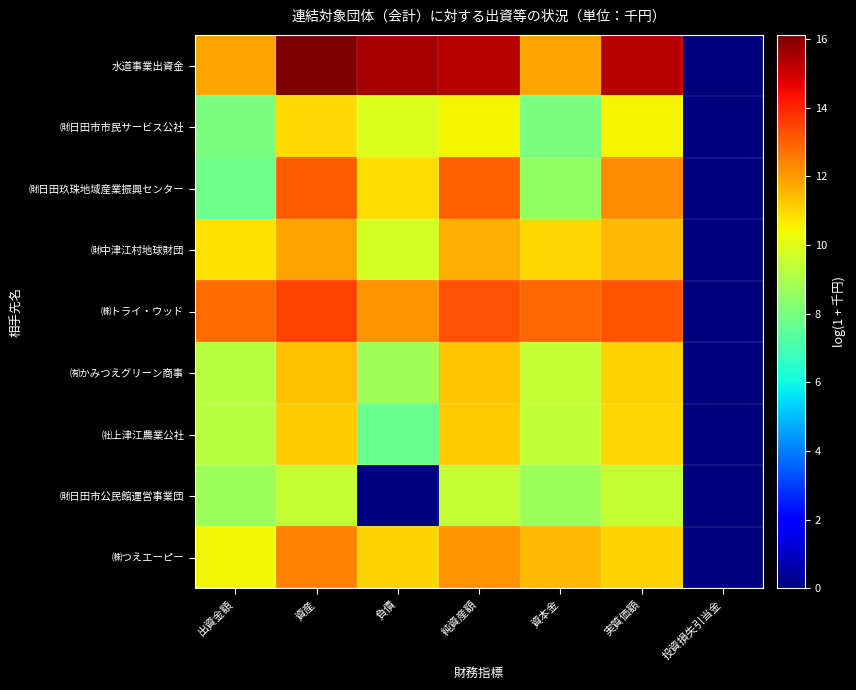

At which category is the sum across all series the highest?

資産